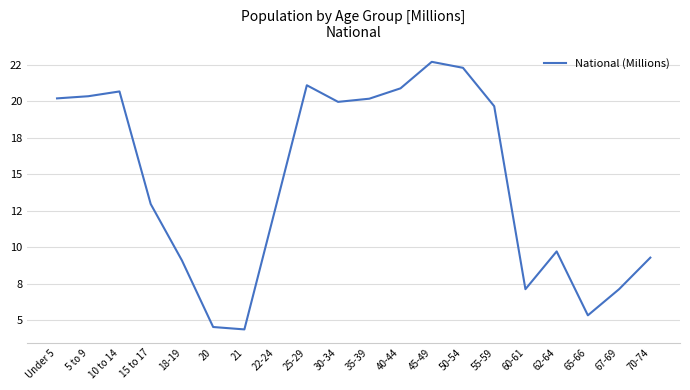

List the labels in order of value, largest first.

45-49, 50-54, 25-29, 40-44, 10 to 14, 5 to 9, Under 5, 35-39, 30-34, 55-59, 15 to 17, 22-24, 62-64, 70-74, 18-19, 67-69, 60-61, 65-66, 20, 21